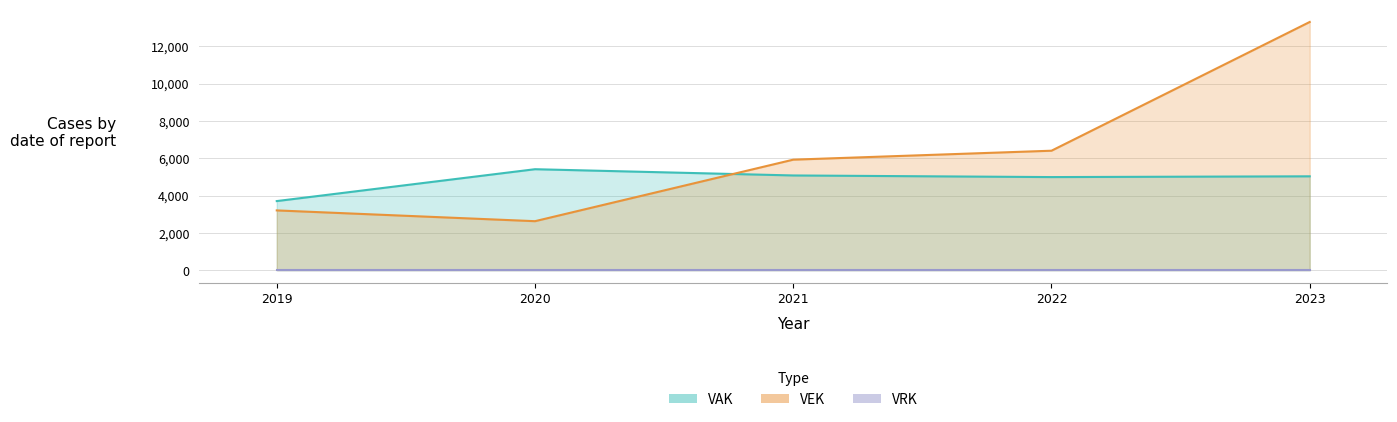

How many data points in VAK are less than 5032?

2